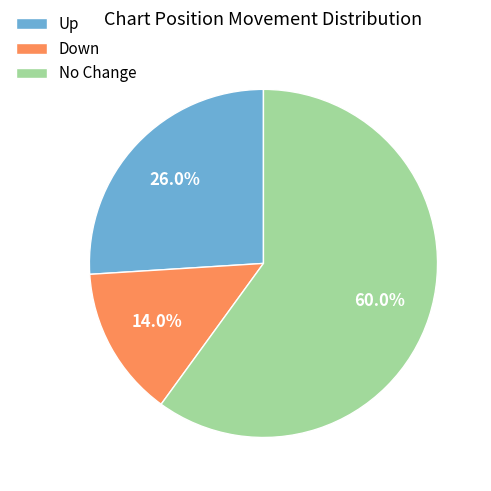

Rank the categories by value from lowest to highest.

Down, Up, No Change